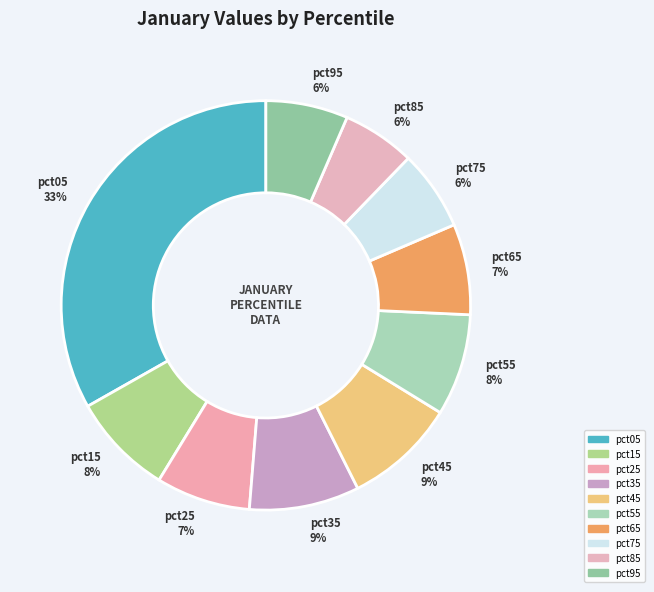

True or false: pct75 accounts for 6% of the total.

True